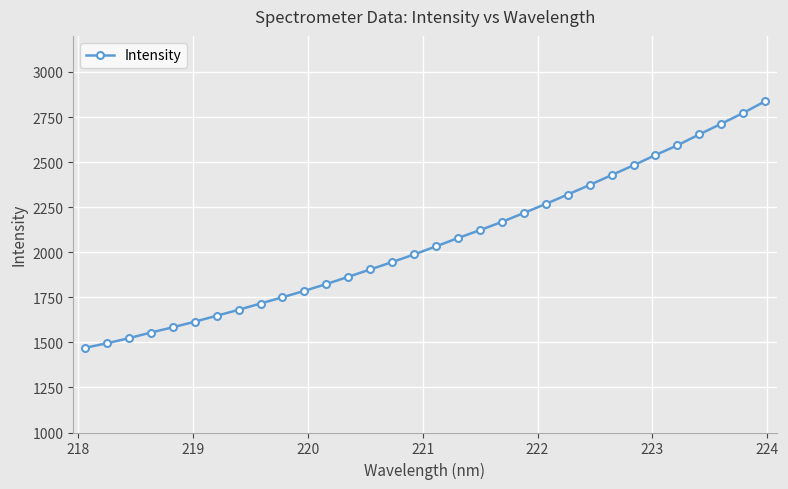

What is the average value?

2060.7